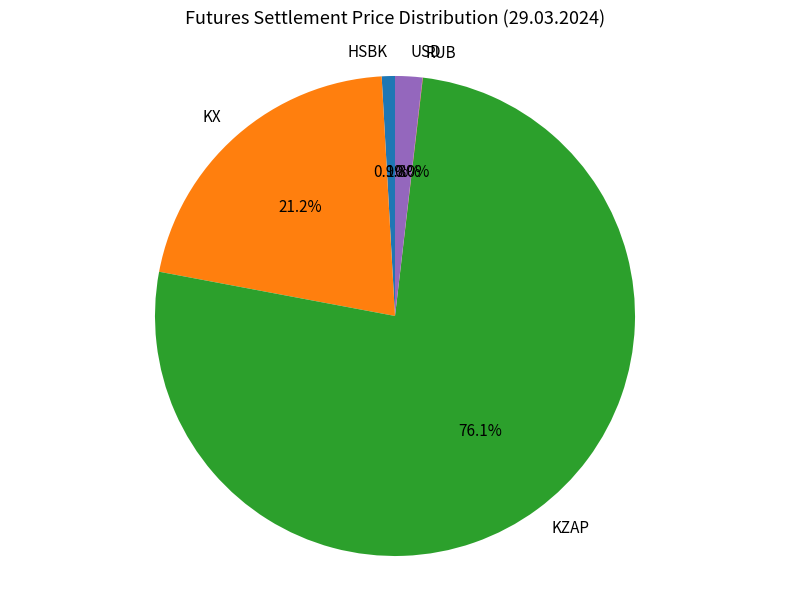

Is there a majority slice in this chart?

Yes